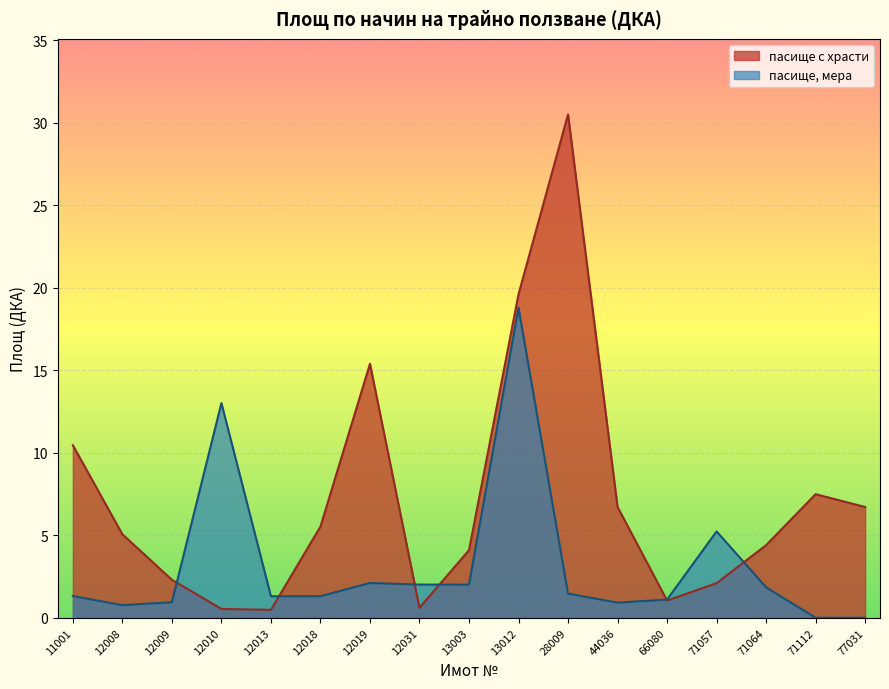

What is the sum of the values at 13012 and 44036?

26.3